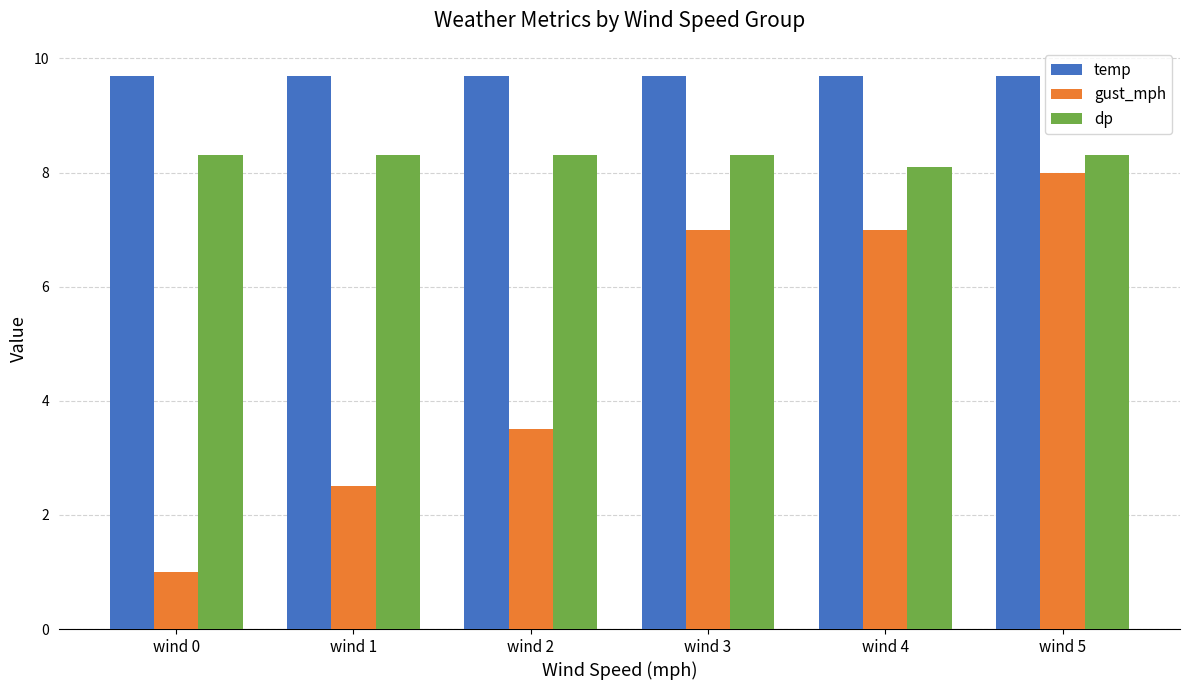

What is the sum of the dp values at wind 5 and wind 1?

16.6